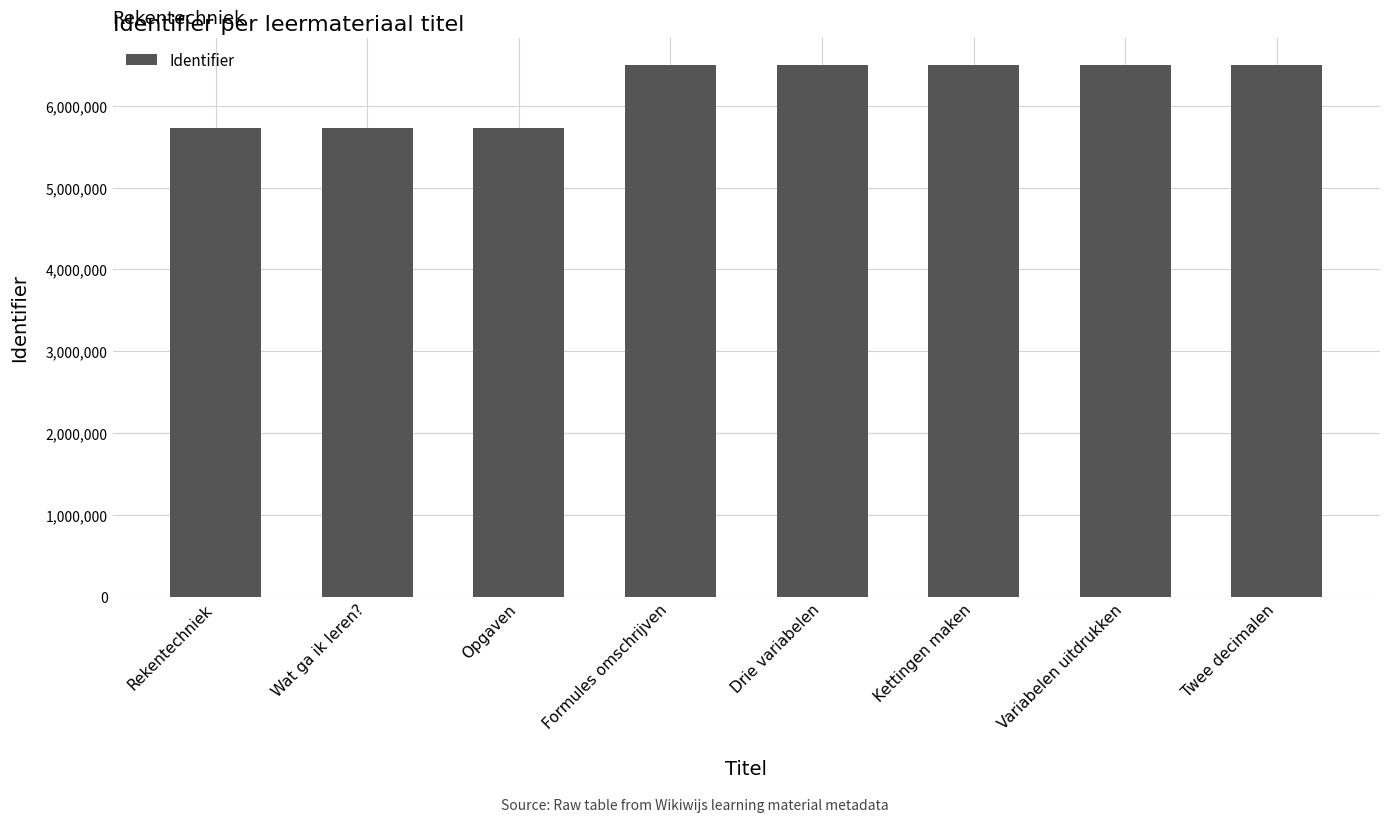

What is the sum of all values?

49672401